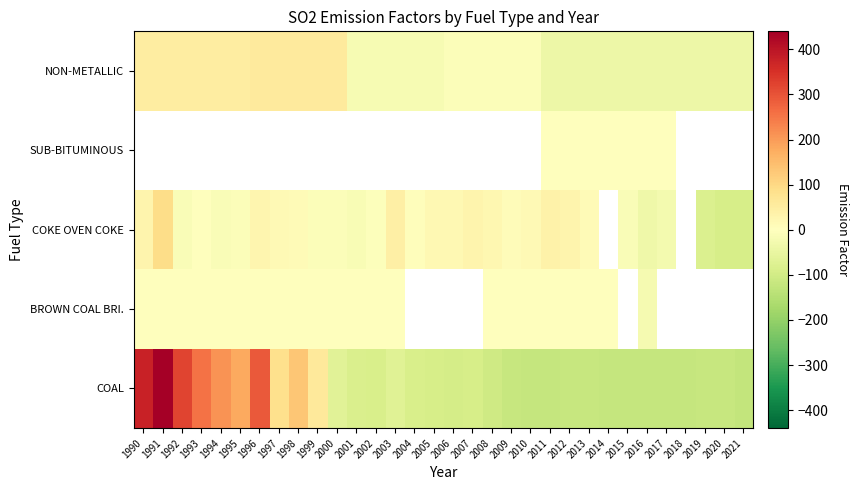

At which label does COAL first exceed -90?

1990